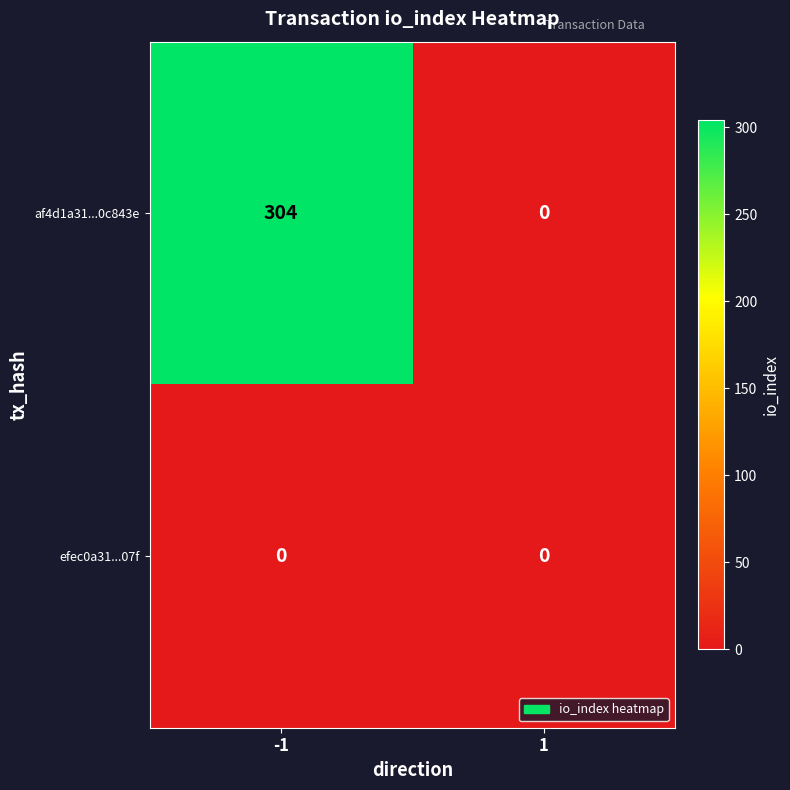

Between -1 and 1, which series saw the biggest shift?

af4d1a31...0c843e